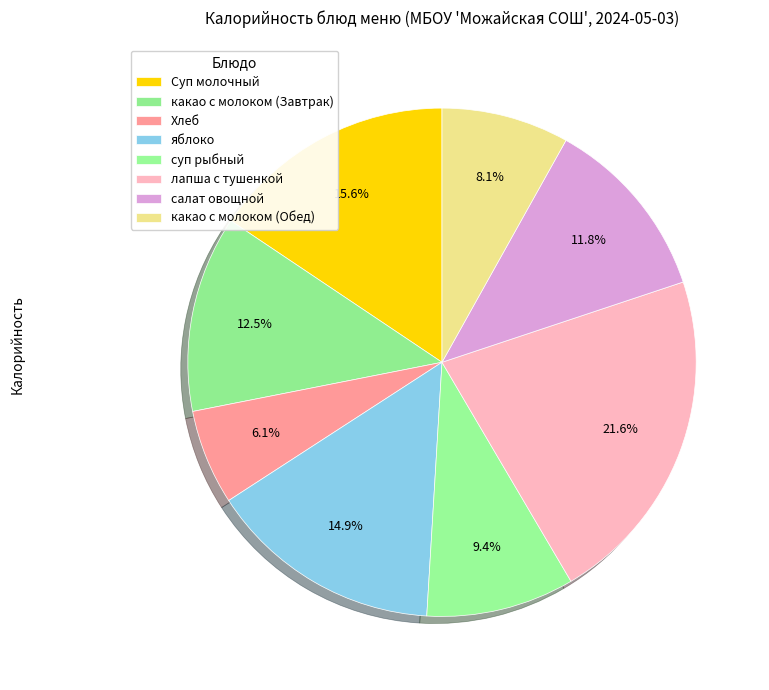

How many slices are in this pie chart?

8